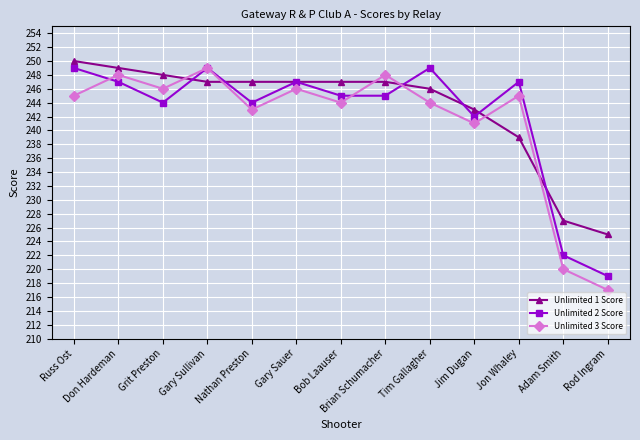

What is the difference between the maximum and minimum values in the Unlimited 2 Score series?

30